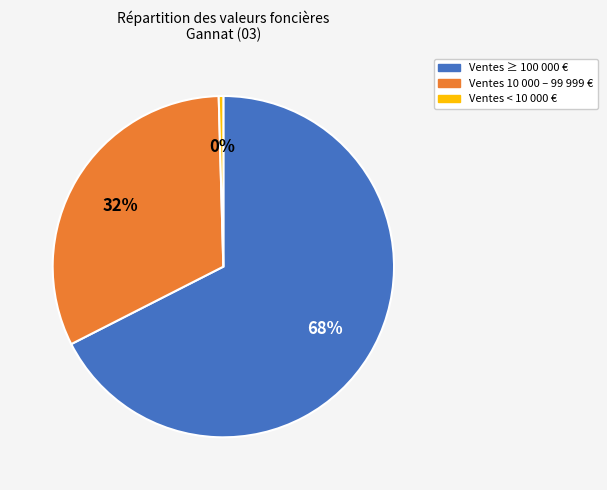

To the nearest percent, what percentage of the pie is Ventes ≥ 100 000 €?

68%